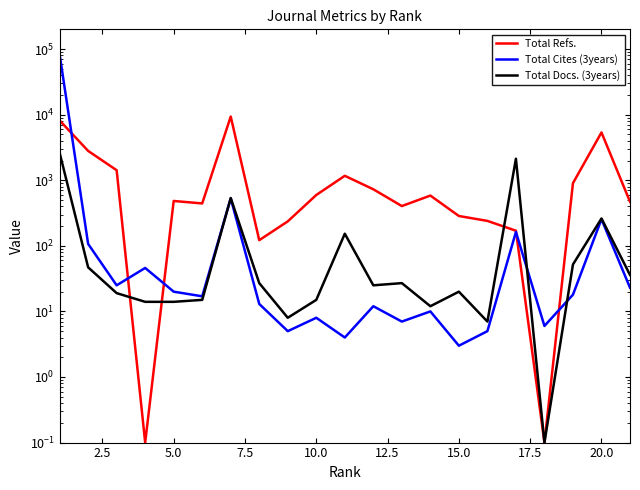

True or false: Total Docs. (3years) has a value of 895.0 at 15.0.

False